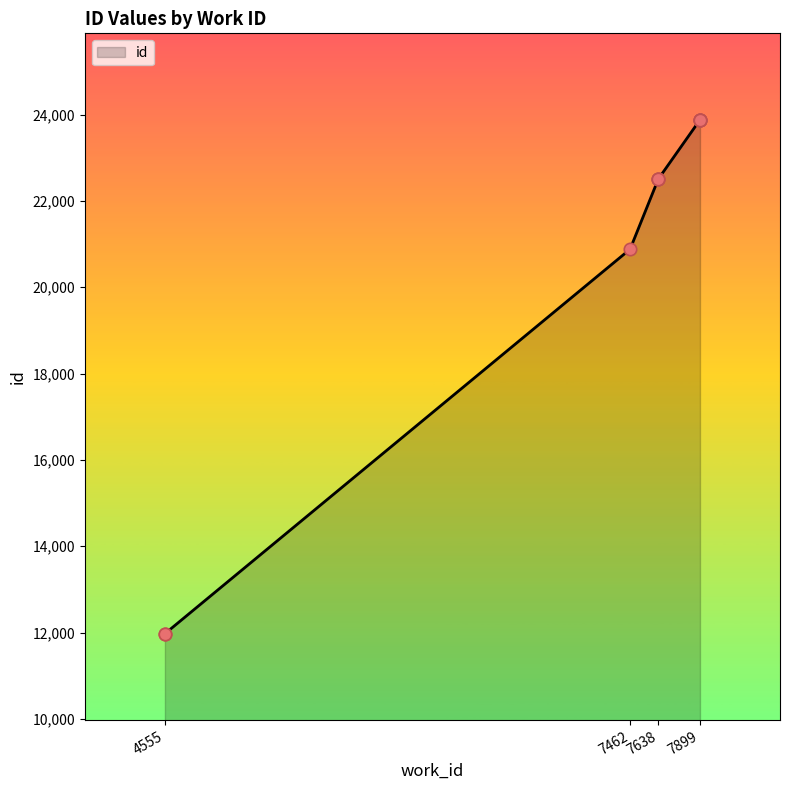

What is the change in value from 7638 to 7899?

+1377